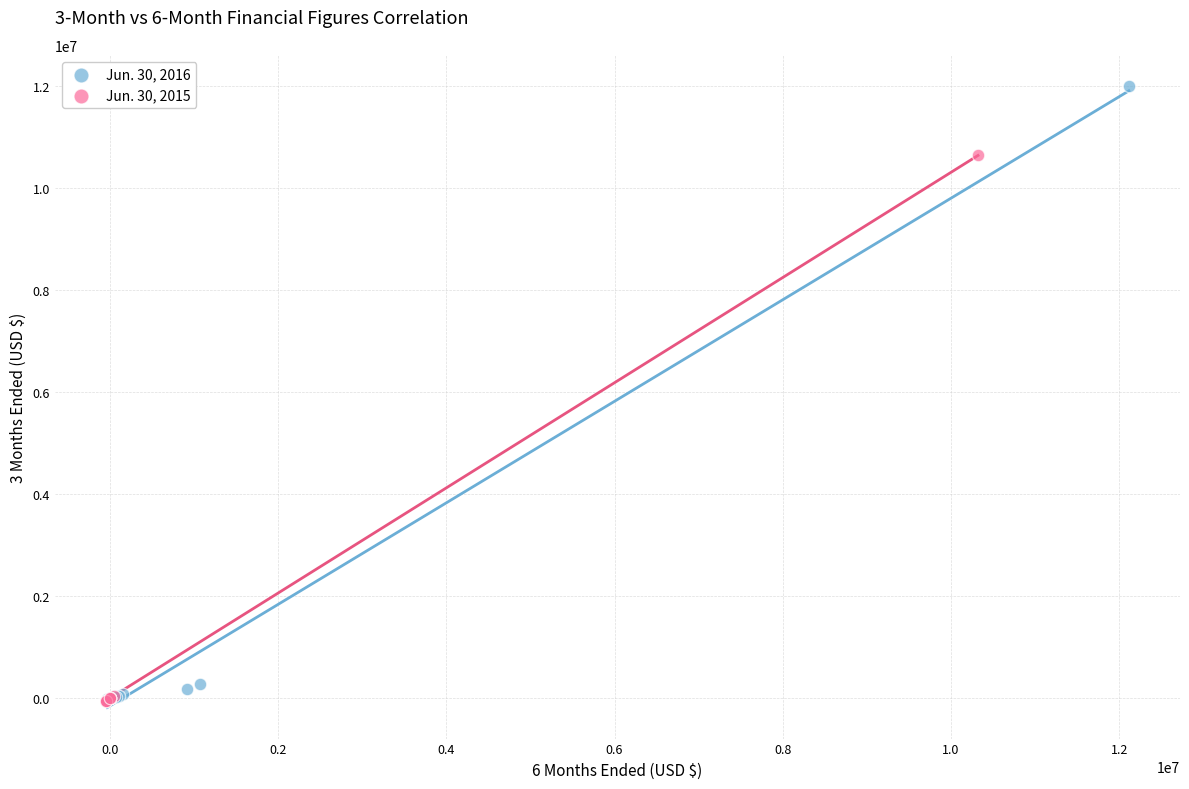

Which series contains the highest Y value?

Jun. 30, 2016